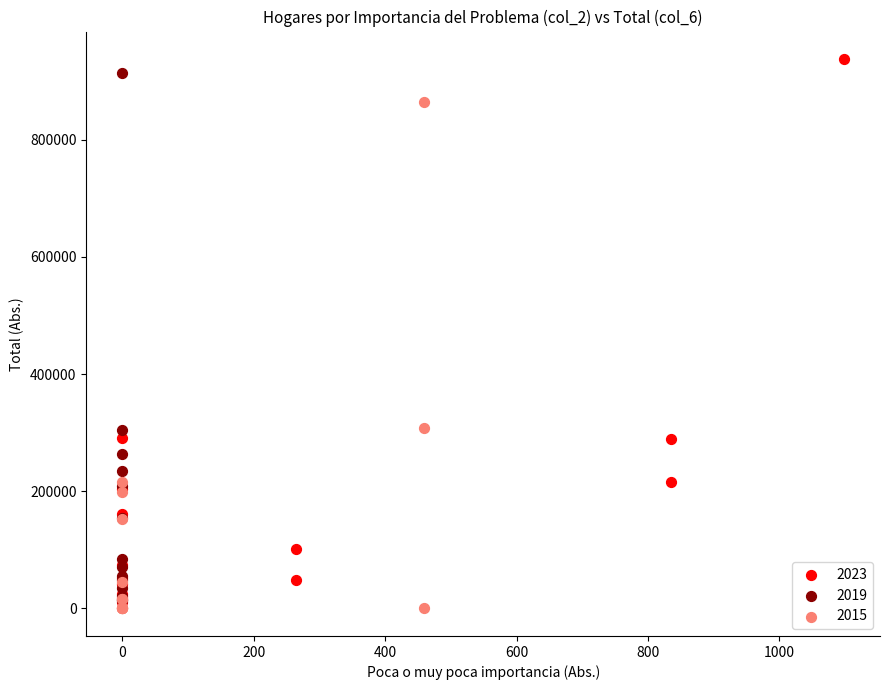

Which series has the widest spread of Y values?

2023